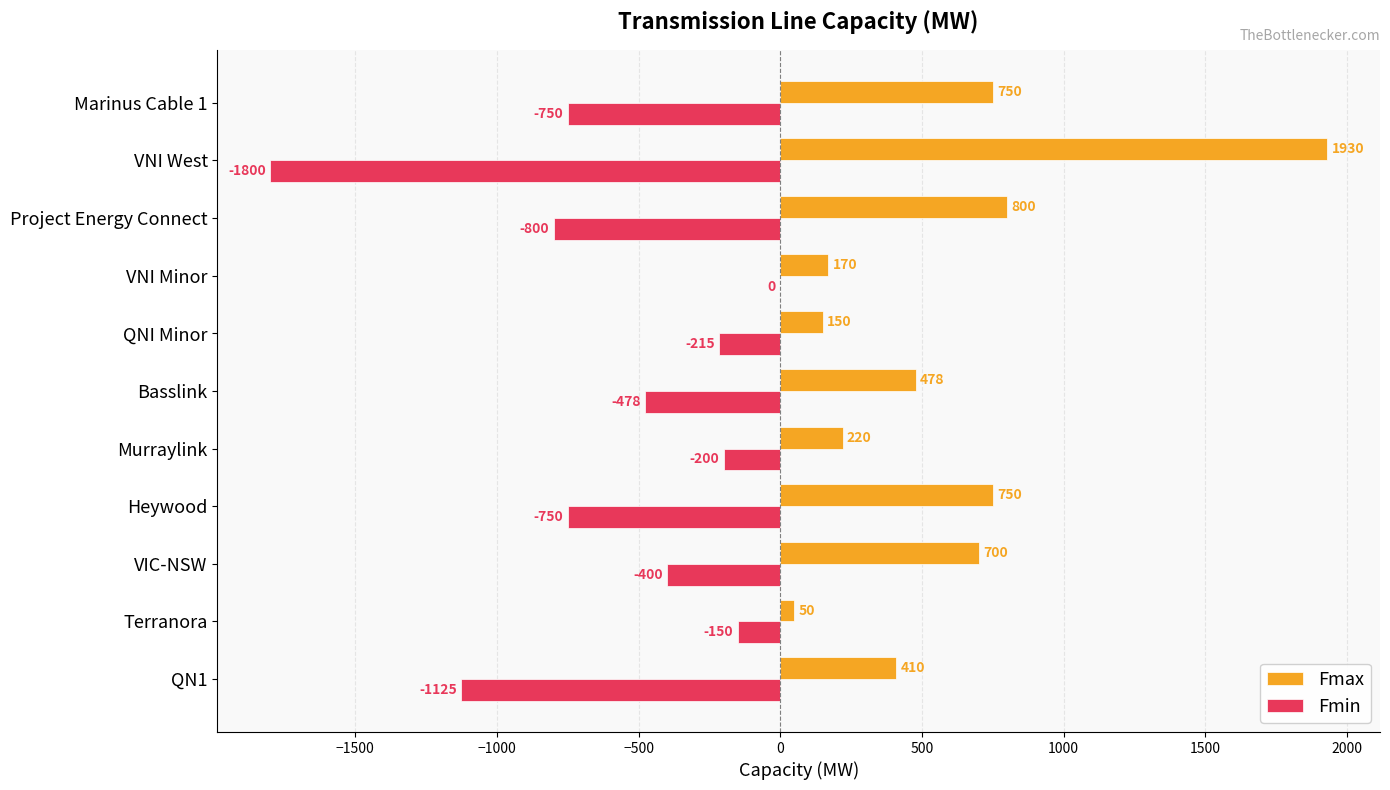

At which label does Fmax reach its peak?

VNI West